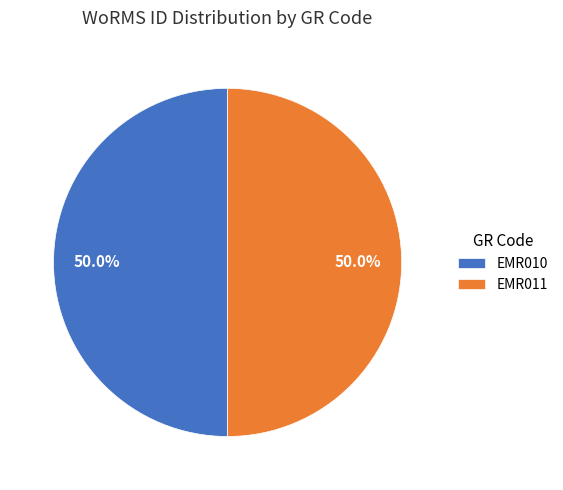

How much of the chart is everything except EMR010?

50.0%